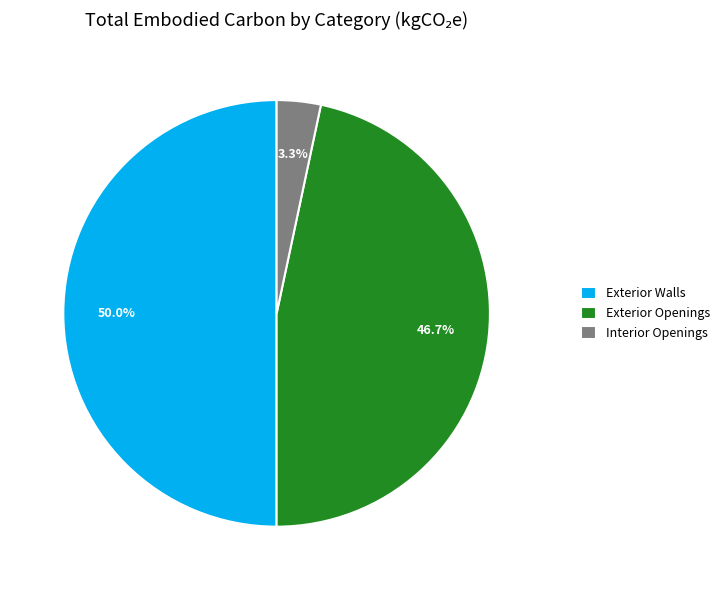

What is the largest slice in the pie chart?

Exterior Walls